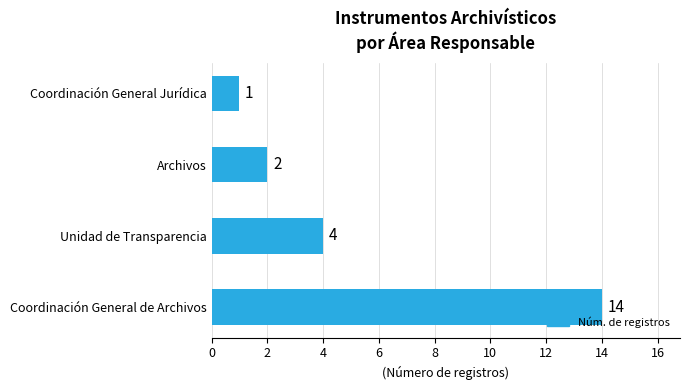

What is the average value?

5